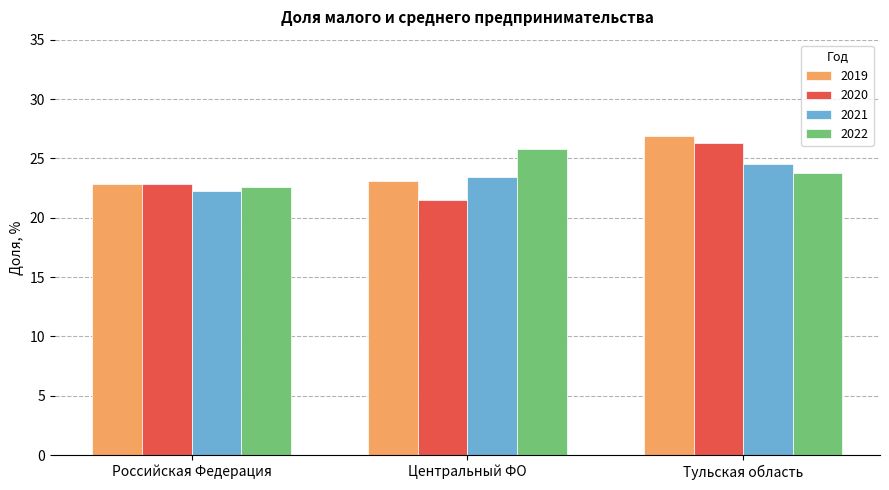

Does the chart contain stacked bars?

No